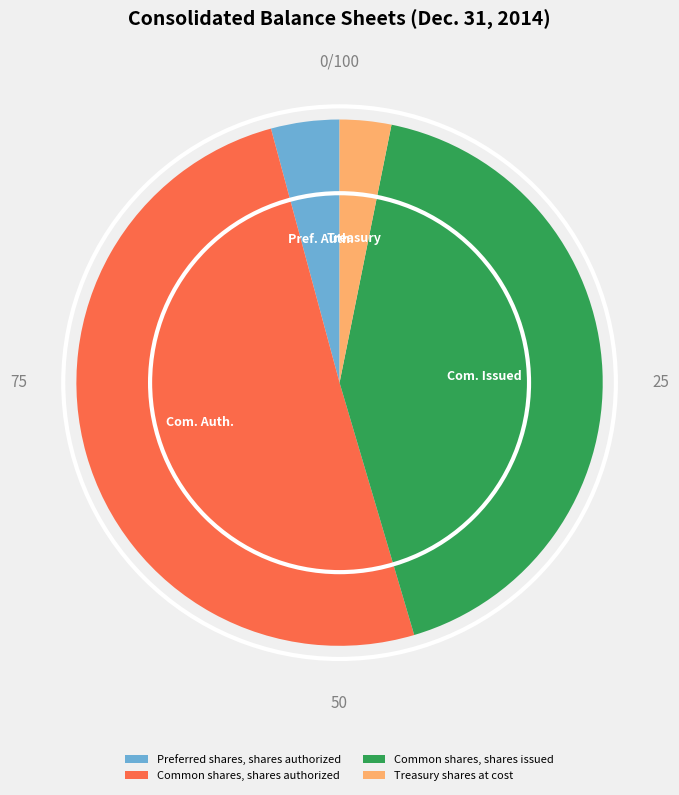

Which category has the biggest portion of the pie?

Common shares, shares authorized